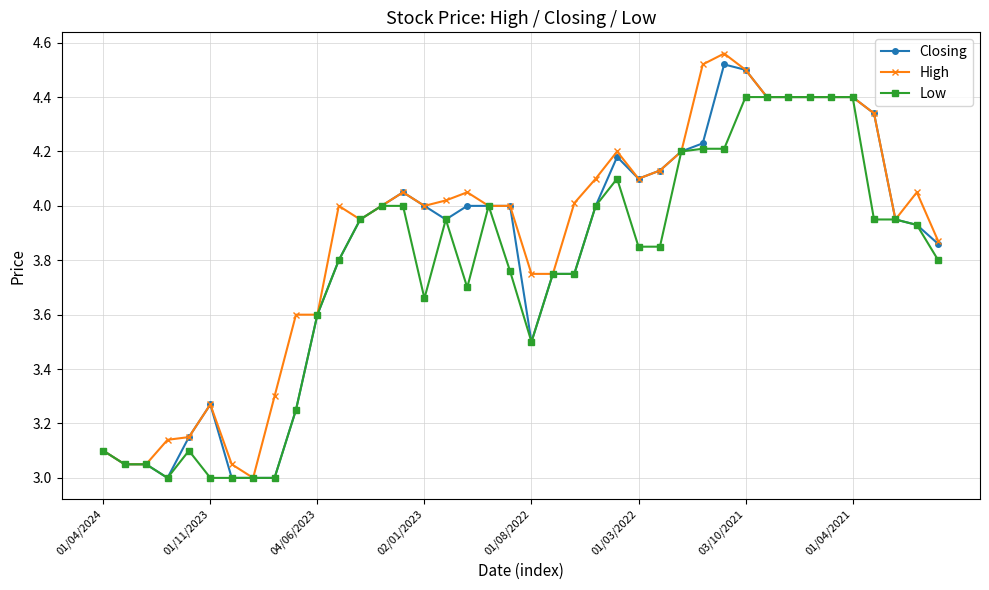

What is the highest value of the Low series?

4.4